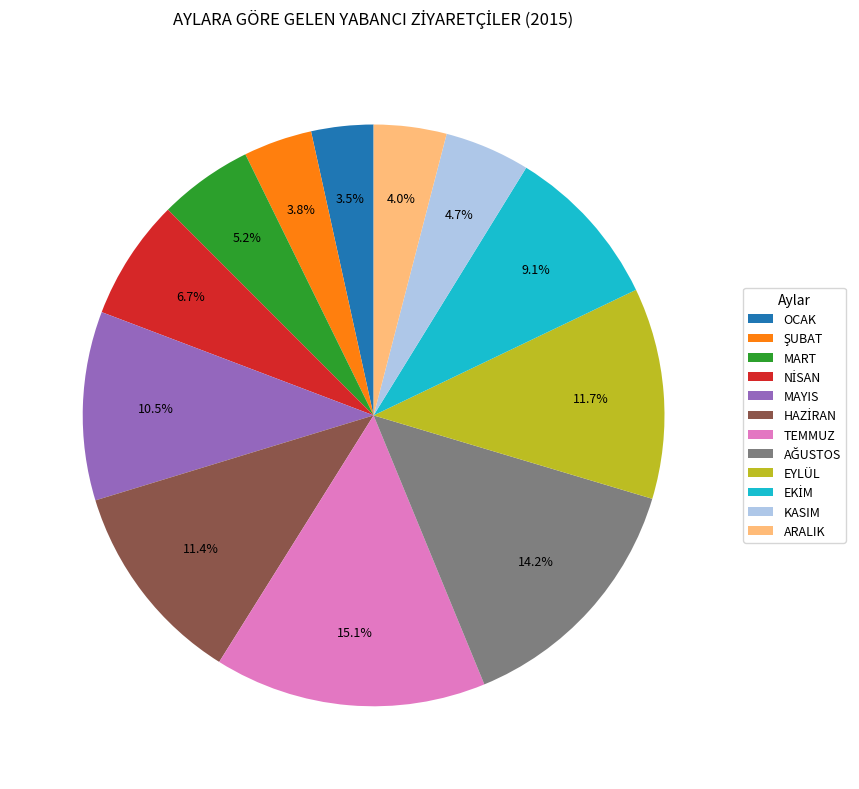

Is there a majority slice in this chart?

No